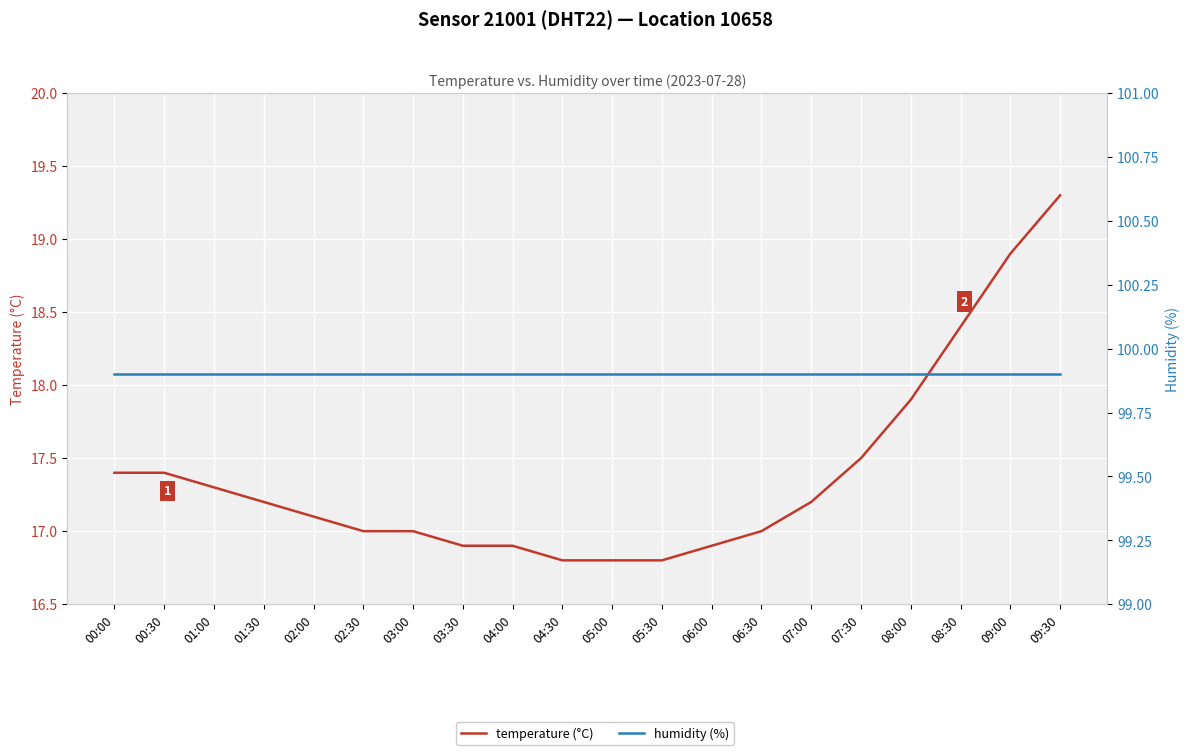

True or false: humidity (%) and temperature (°C) cross at least once.

False